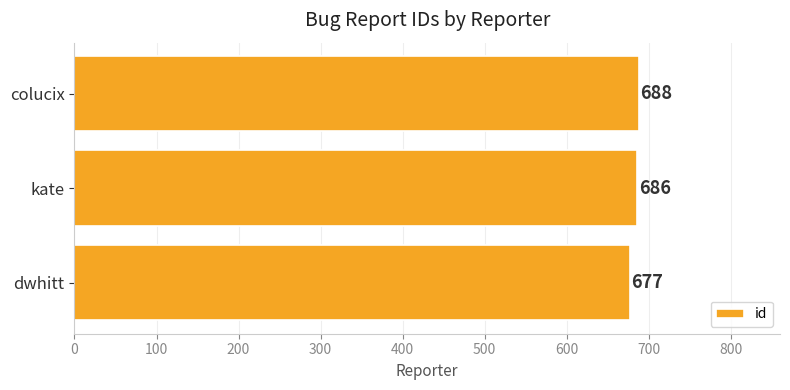

Reading top to bottom, extract all data points from this chart.

colucix=688	kate=686	dwhitt=677